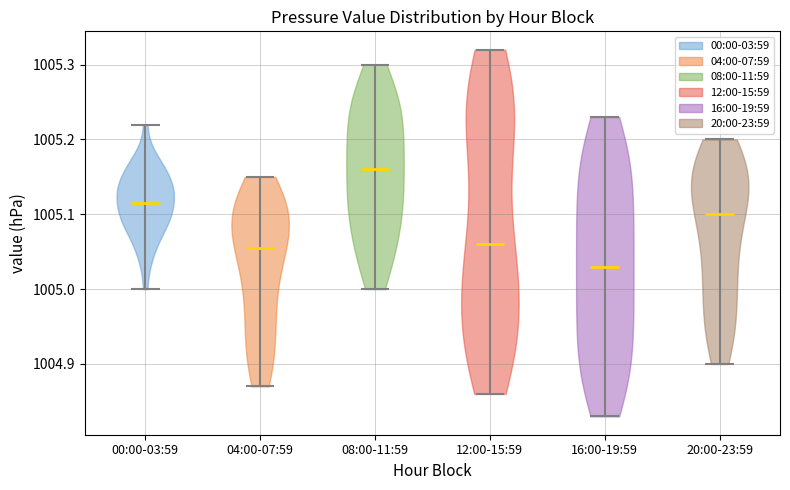

Which violin has the lowest median line?

16:00-19:59